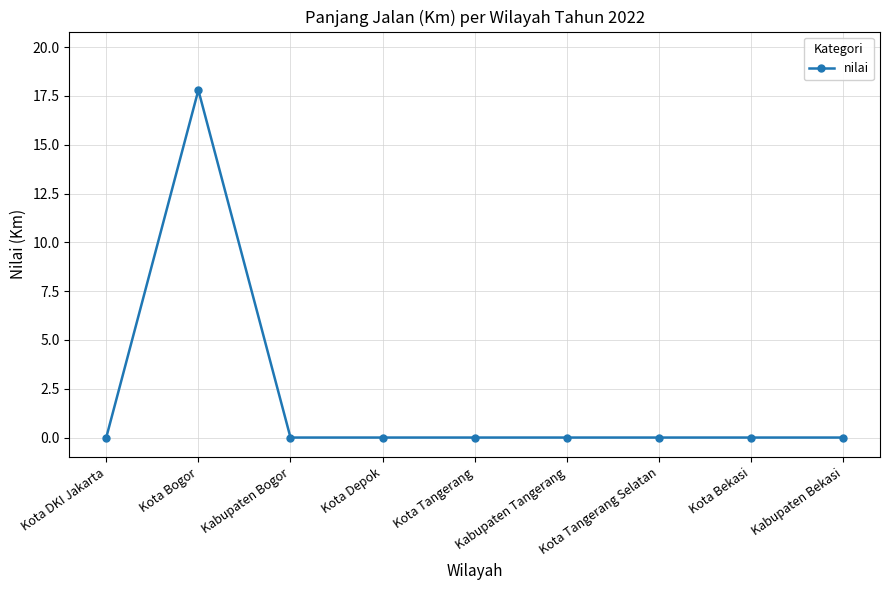

How many categories are shown in the chart?

9